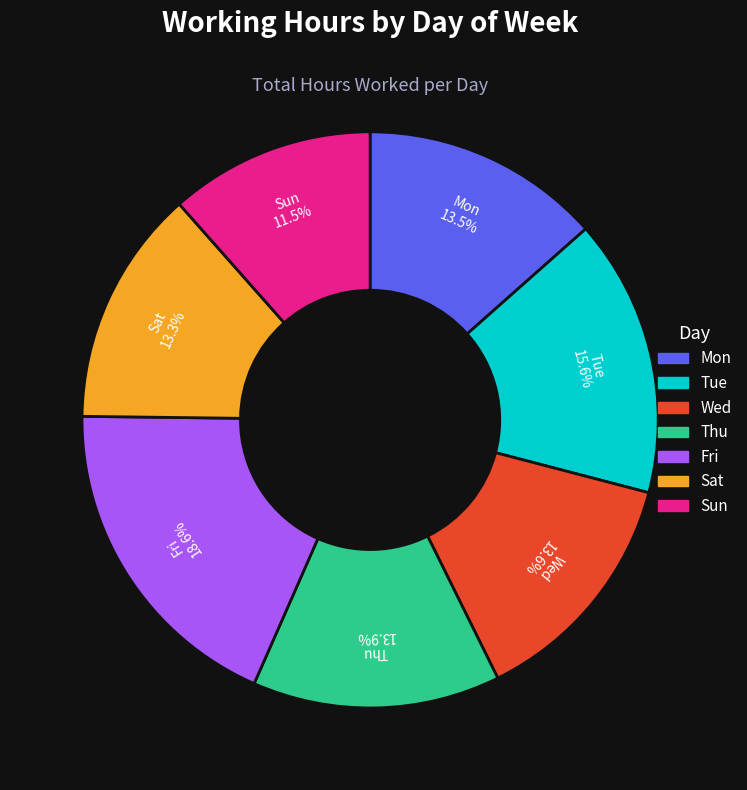

How much of the chart is everything except Mon?

86.5%